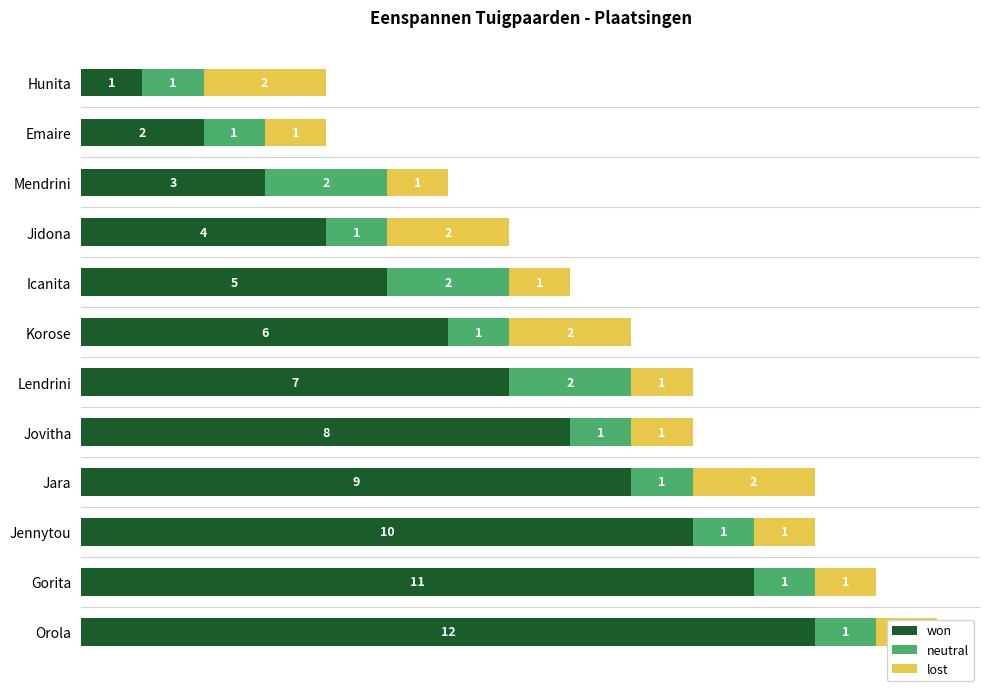

Rank the series by their maximum value, from highest to lowest.

won, neutral, lost